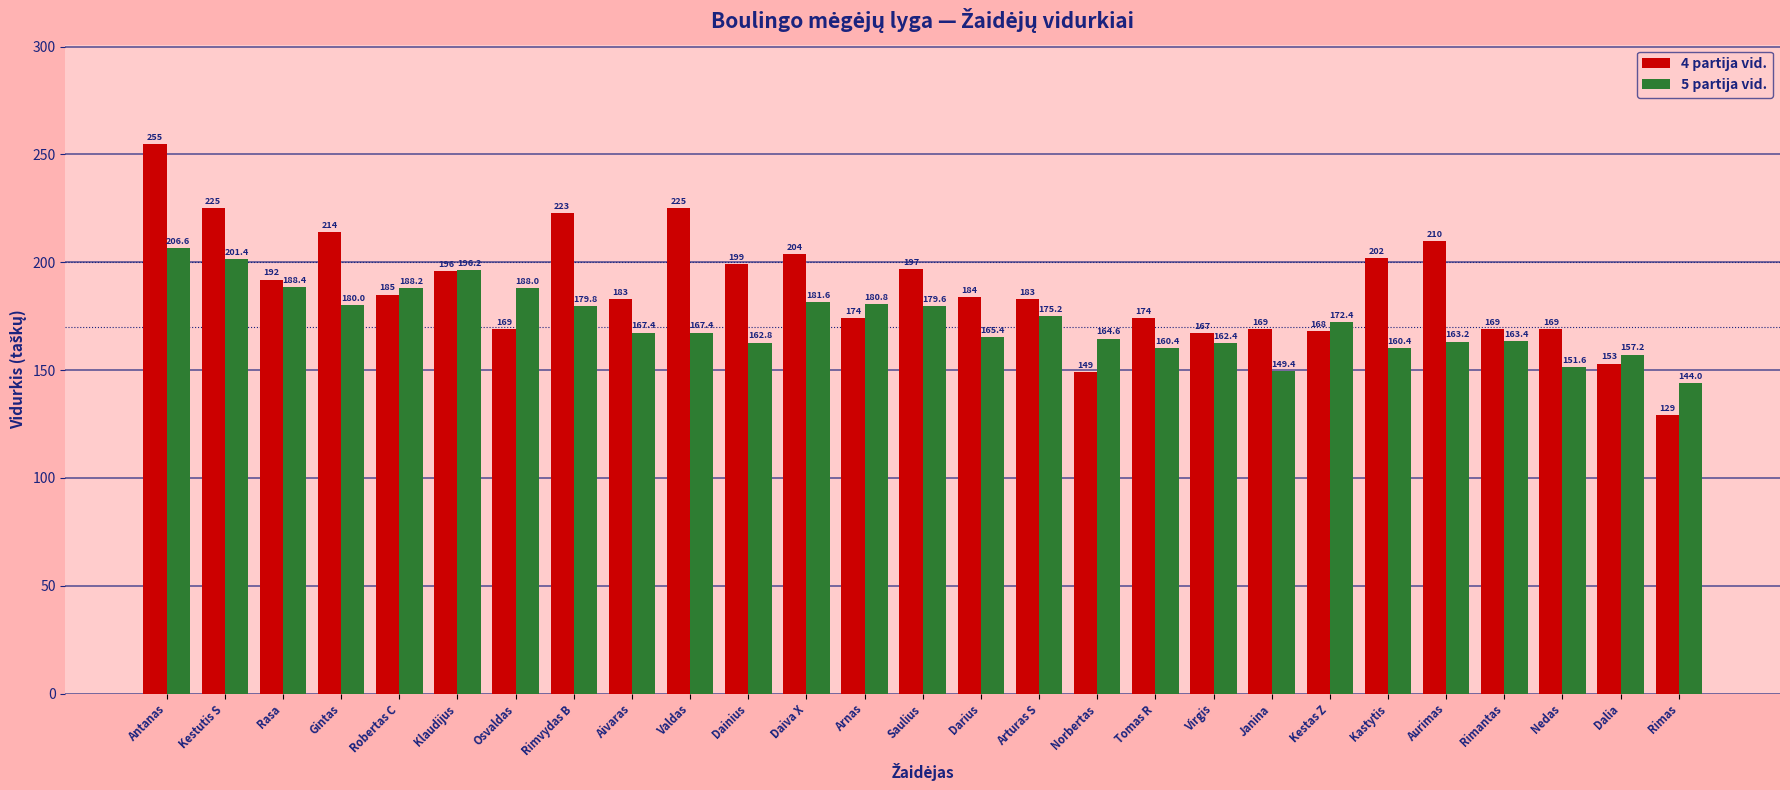

List the series in order of their peak value, lowest first.

5 partija vid., 4 partija vid.